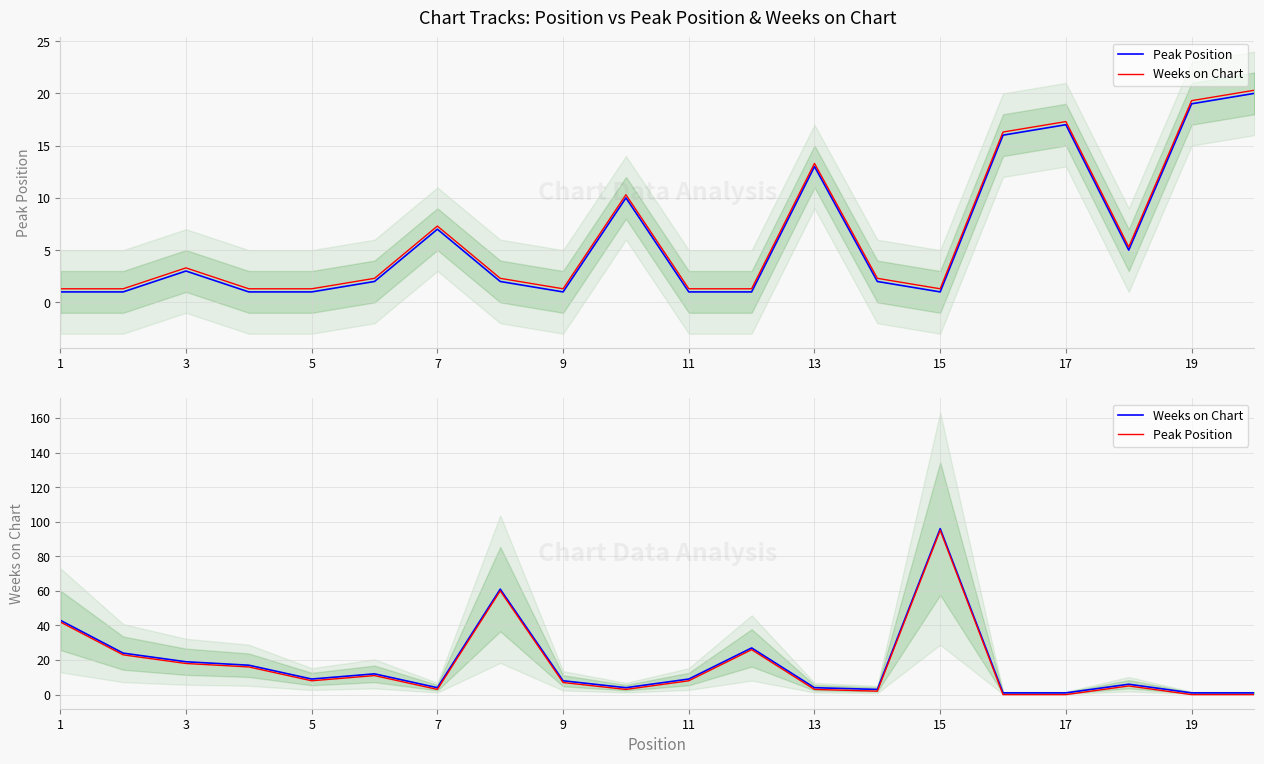

What is the total value across all series at 7?

7